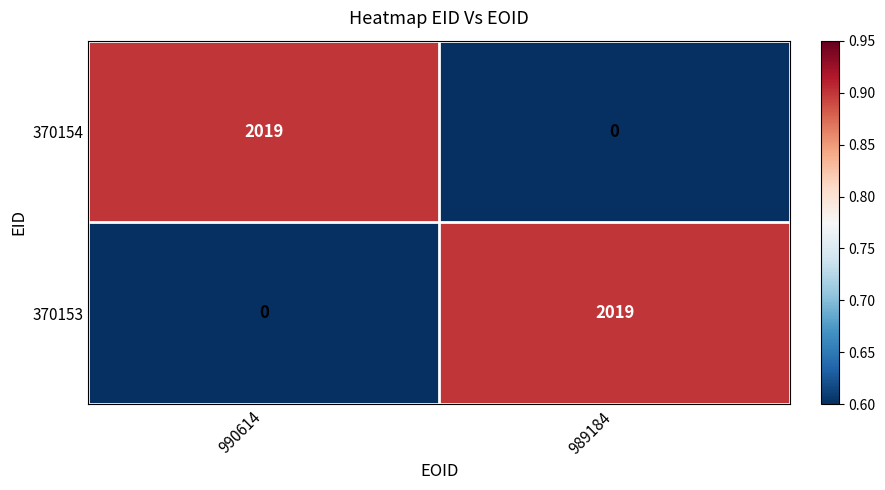

Reading left to right, list all the values displayed in this chart.

370154: 2019	0
370153: 0	2019